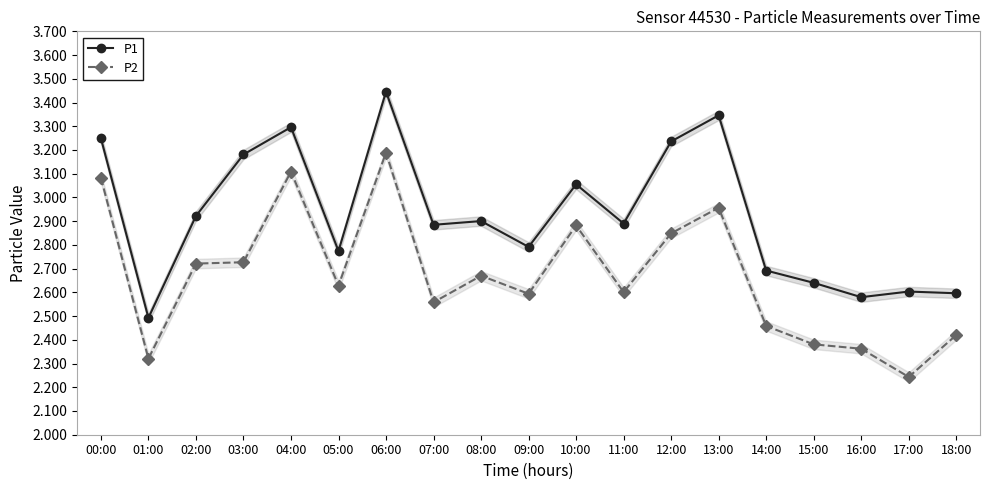

Between 04:00 and 17:00, which series saw the biggest shift?

P2